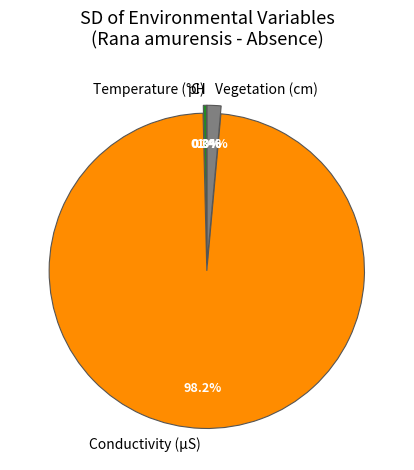

Combined, do Temperature (°C) and Conductivity (µS) account for over 50%?

Yes